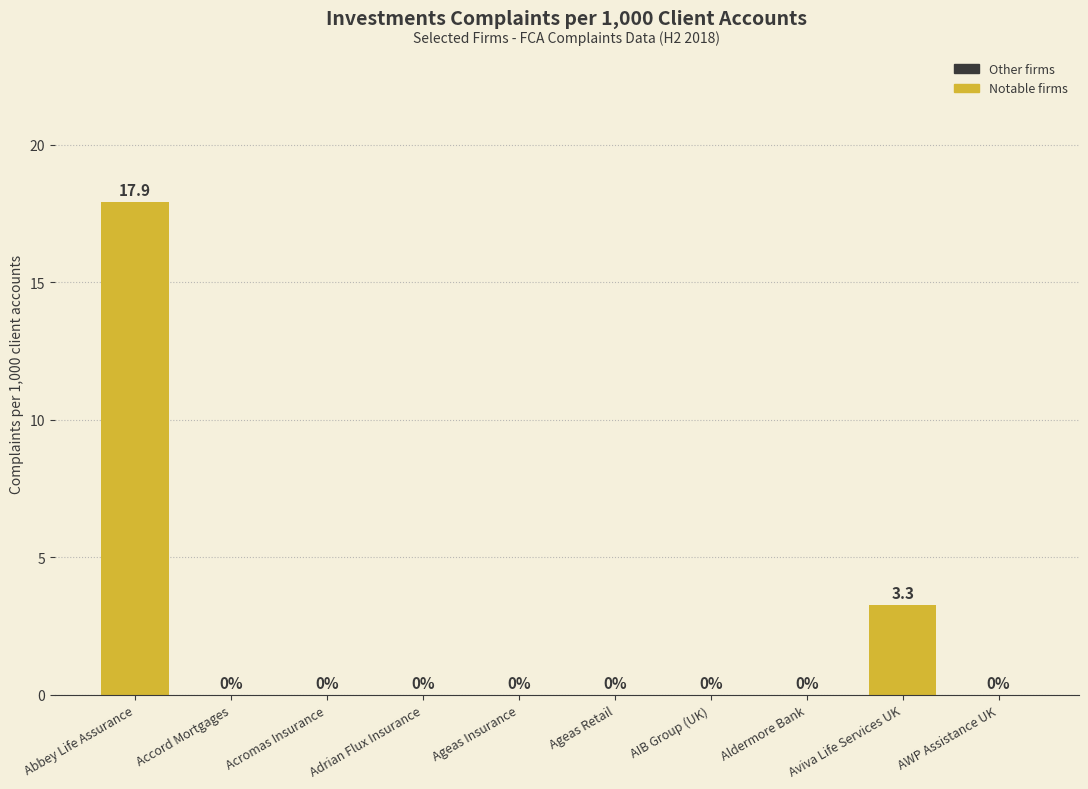

What is the approximate value at Abbey Life Assurance?

17.9